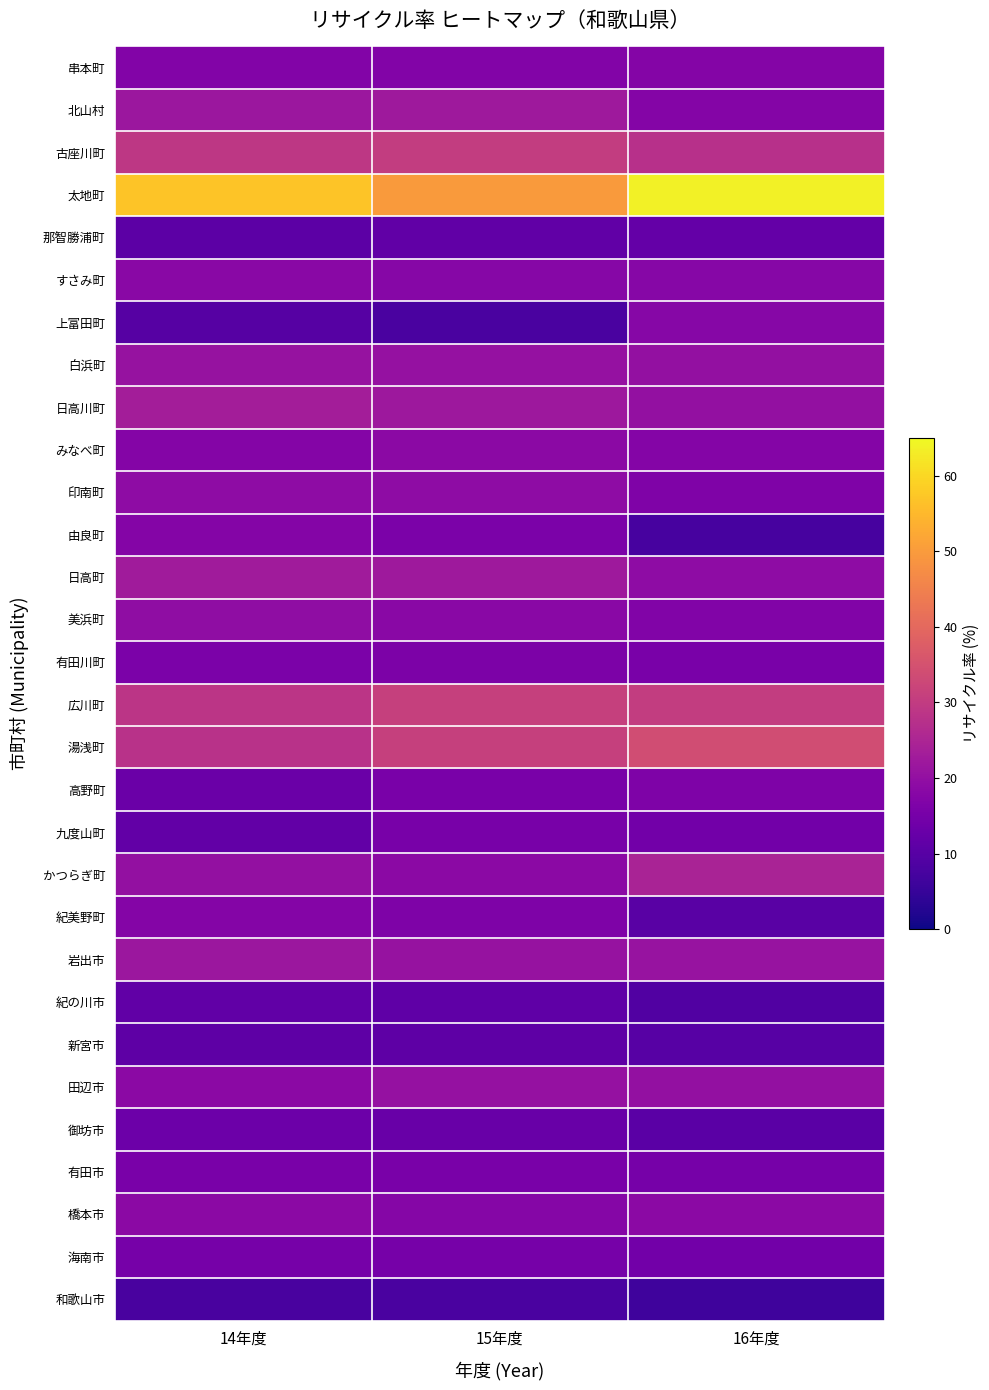

Which label corresponds to the largest value in the chart?

16年度